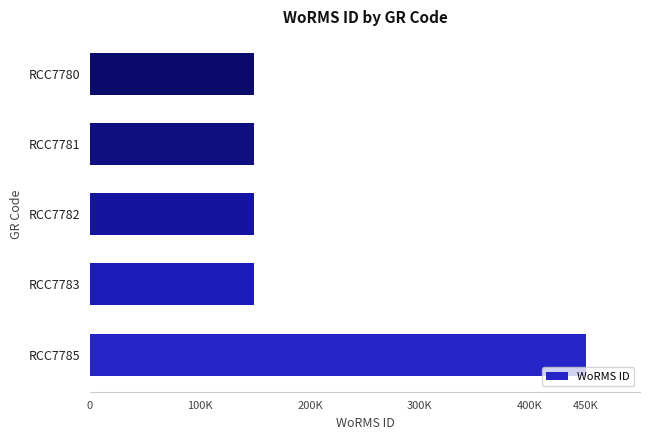

Are the bars horizontal?

Yes